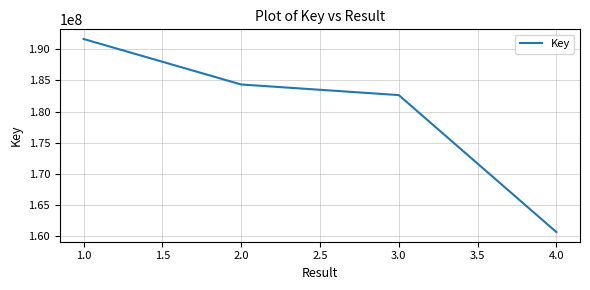

List the labels in order of value, largest first.

1.0, 2.0, 3.0, 4.0